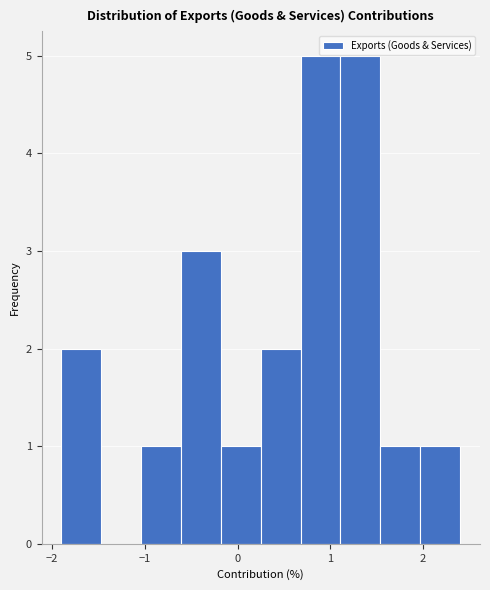

How tall is the bar that spans 1.11 to 1.54 on the x-axis? Neither the bar edges nor the heights are printed on the chart, so give them approximately, as read against the axes.

5